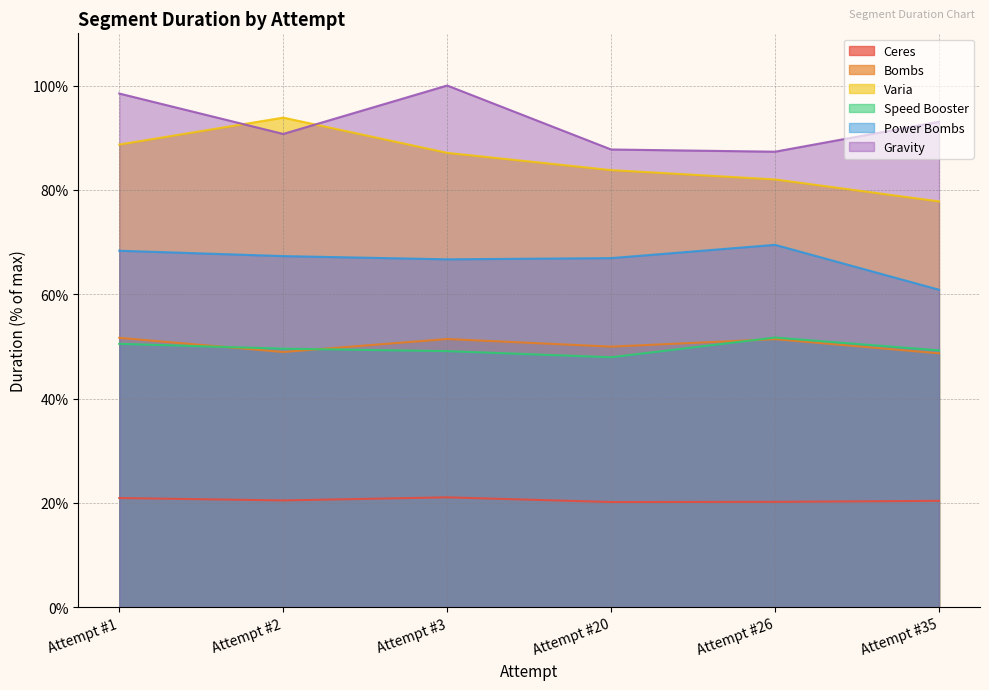

What are all the series names shown in the legend?

Ceres, Bombs, Varia, Speed Booster, Power Bombs, Gravity